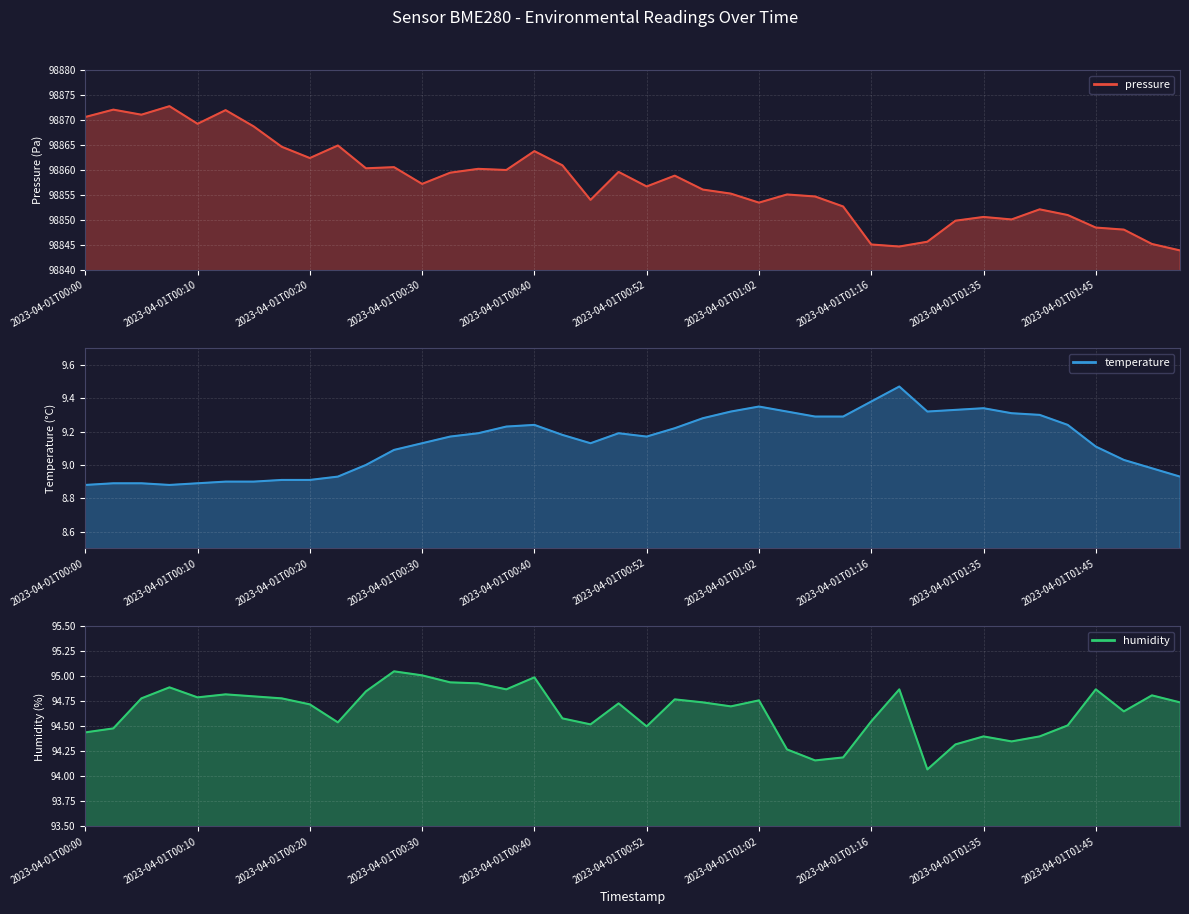

How many values in the temperature series exceed 9?

27